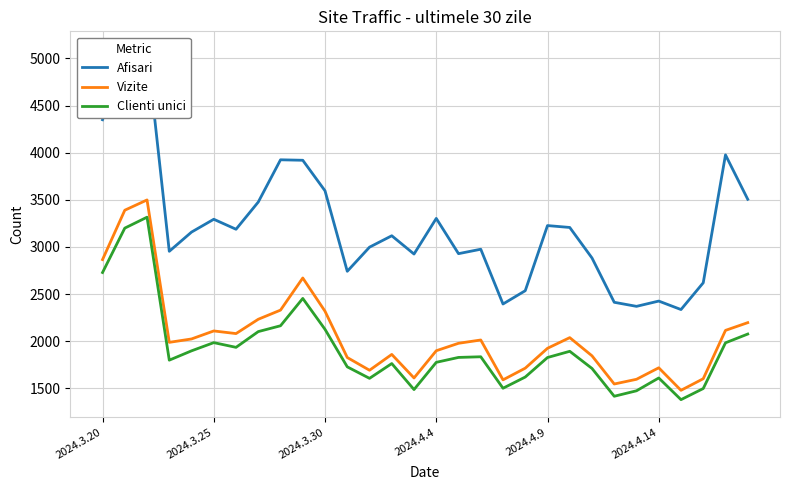

What is the sum of all Afisari values?

96811